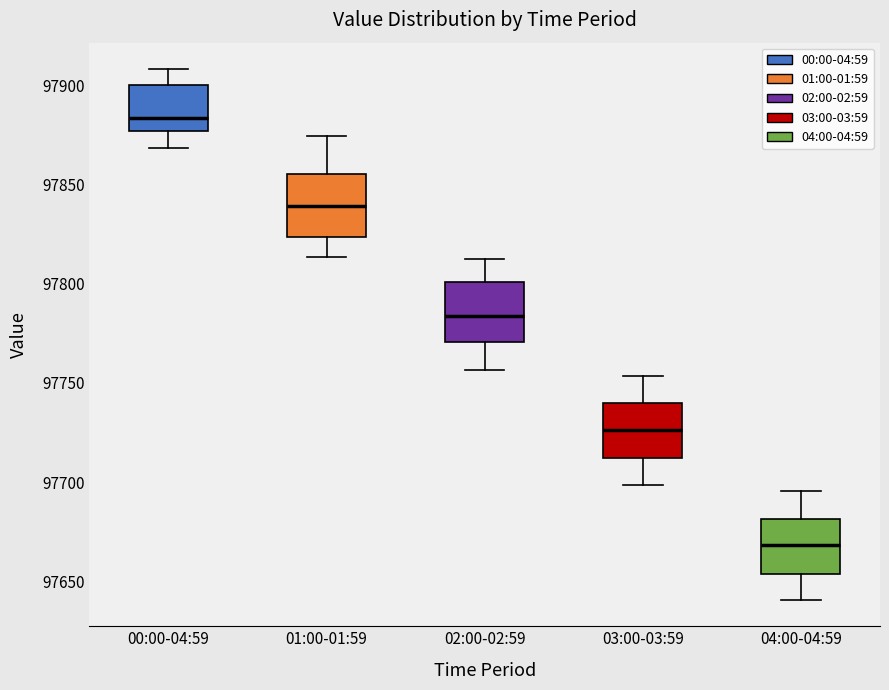

Where is the lower edge of the box for 00:00-04:59 on the y-axis? The values are not printed on the chart, so give them approximately, as read against the axis.

97875